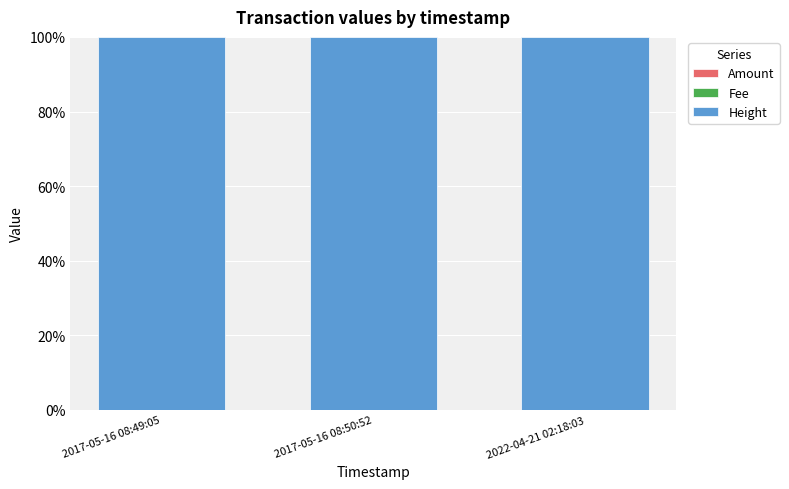

Are the bars grouped side by side (vs. stacked)?

No